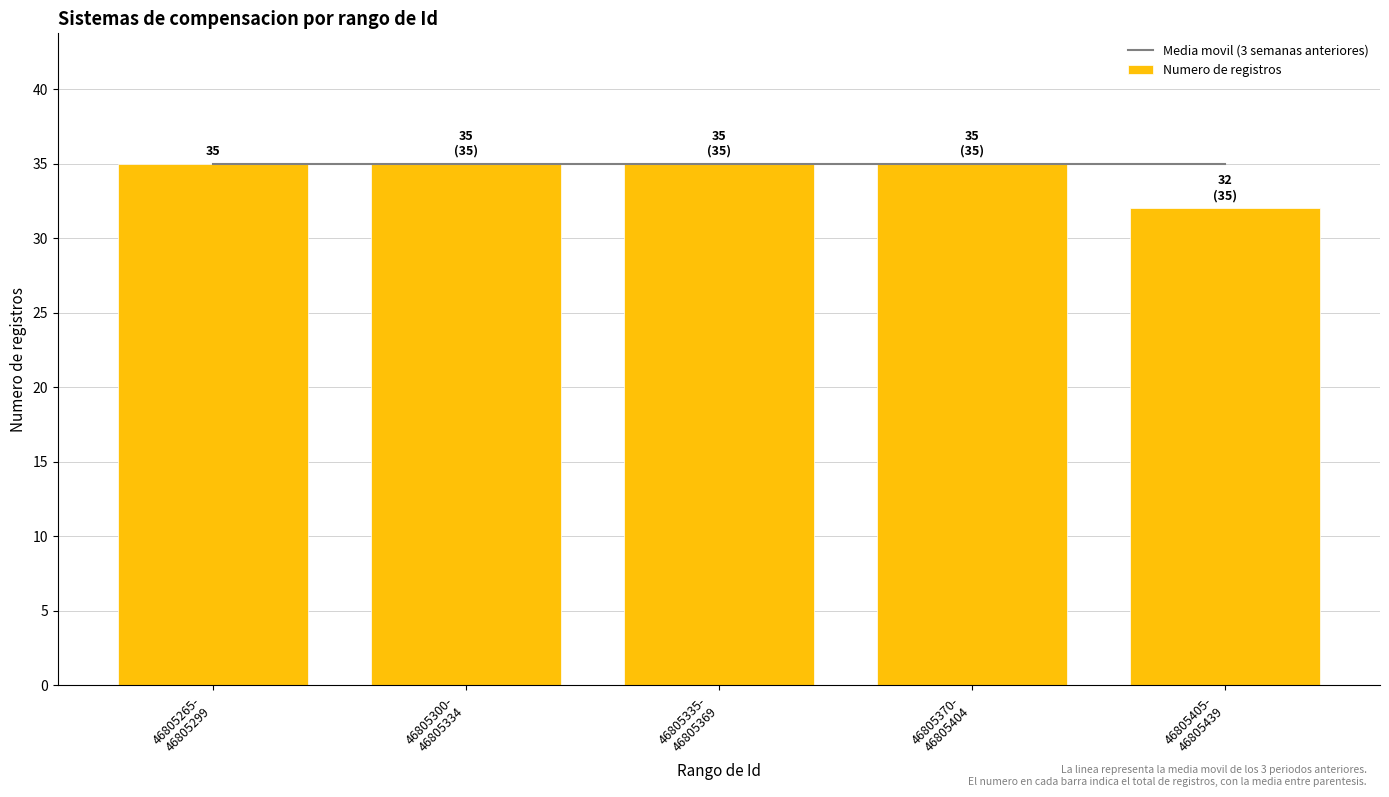

What is the label of the 2nd bar from the right?

46805370-
46805404